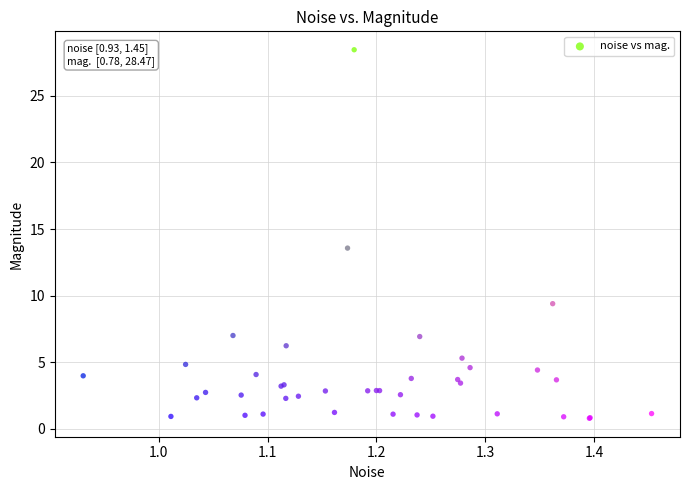

What Y value in the scatter plot is closest to 14?

13.6